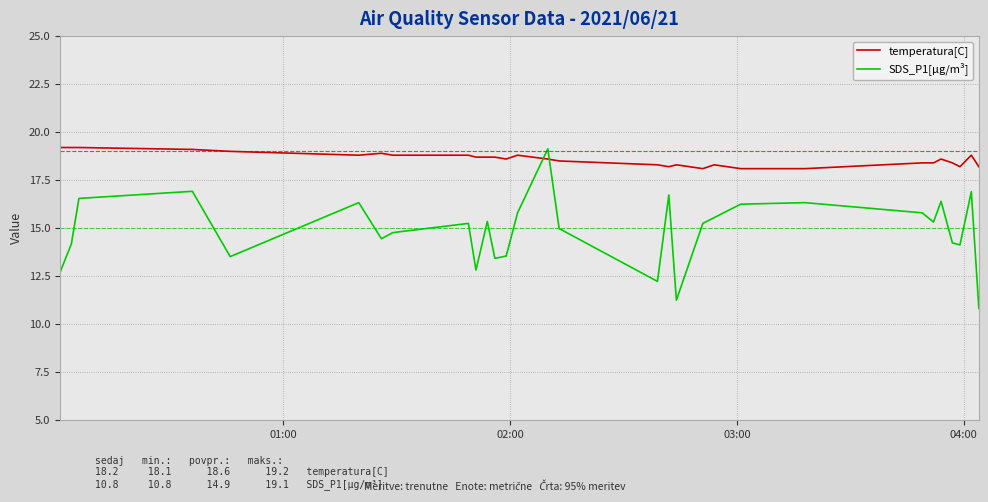

Which series has the largest range (max minus min)?

SDS_P1[µg/m³]